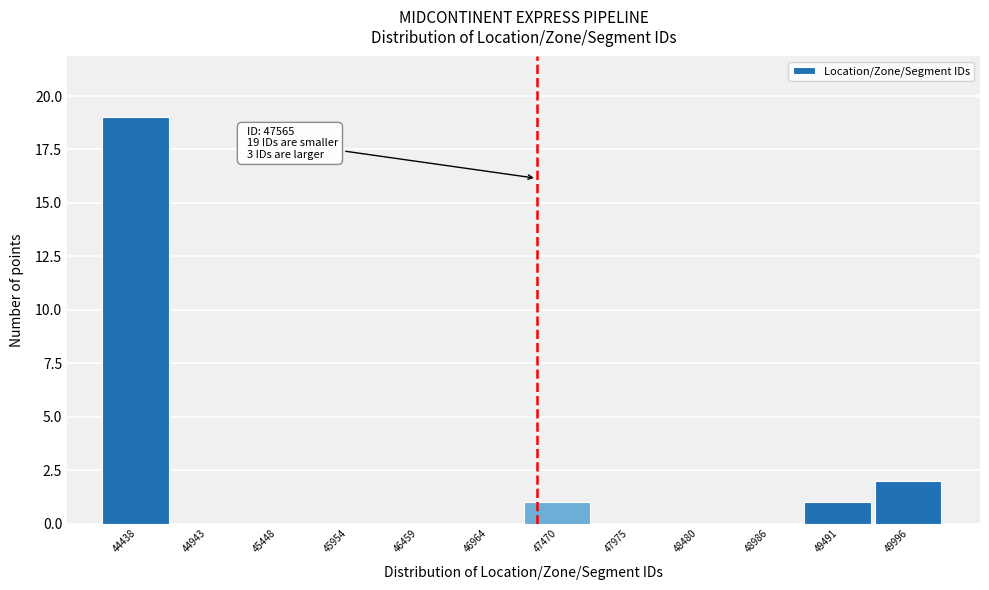

Reading left to right, transcribe all the data shown in this chart.

44438=19	44943=0	45448=0	45954=0	46459=0	46964=0	47470=1	47975=0	48480=0	48986=0	49491=1	49996=2